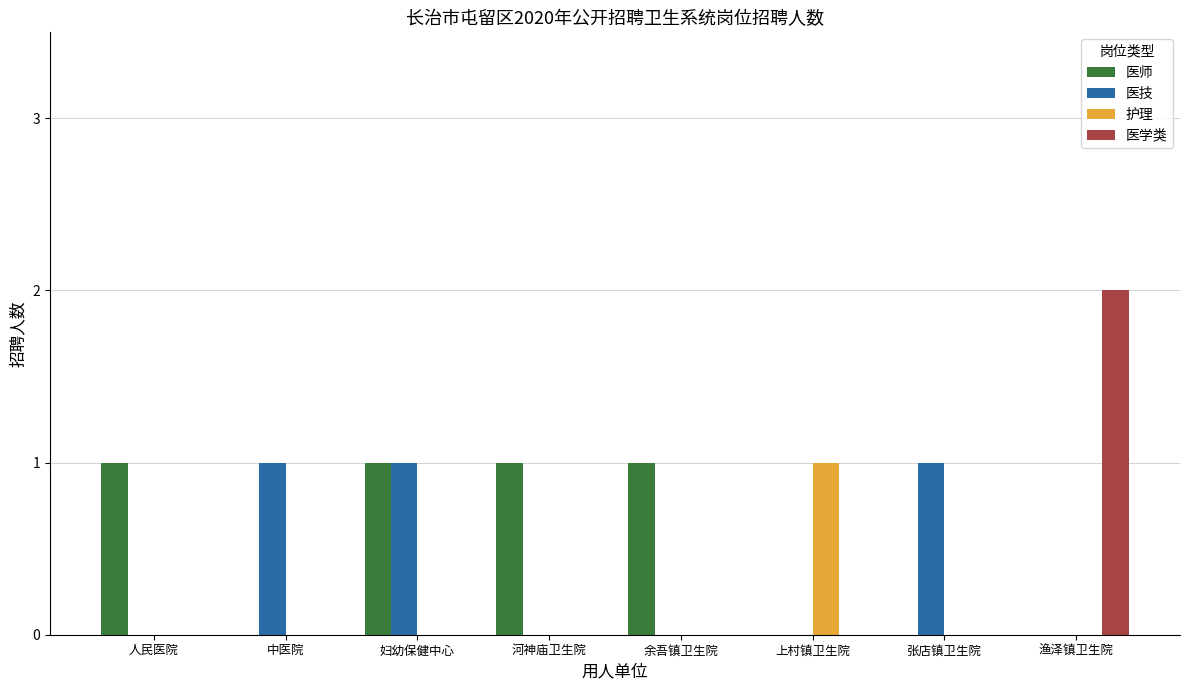

The 医技 series shows 2 at 妇幼保健中心. True or false?

False